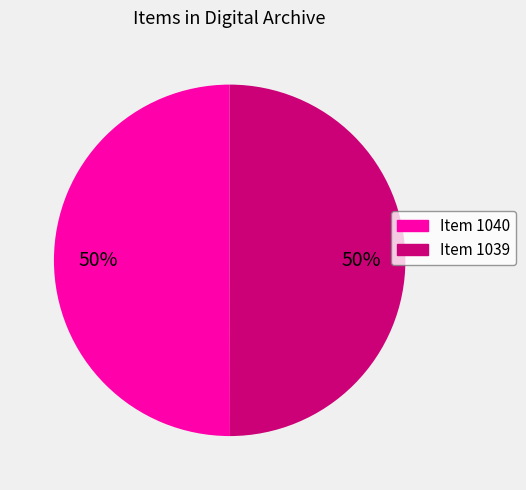

What is the ratio of the value at Item 1040 to the value at Item 1039?

1.0